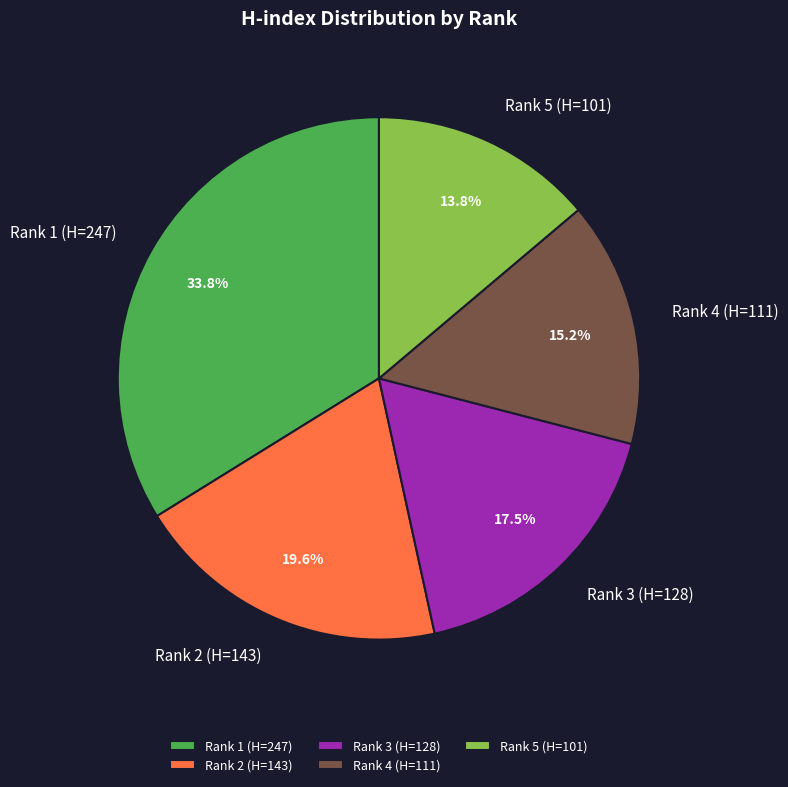

Which category has the smallest portion of the pie?

Rank 5 (H=101)